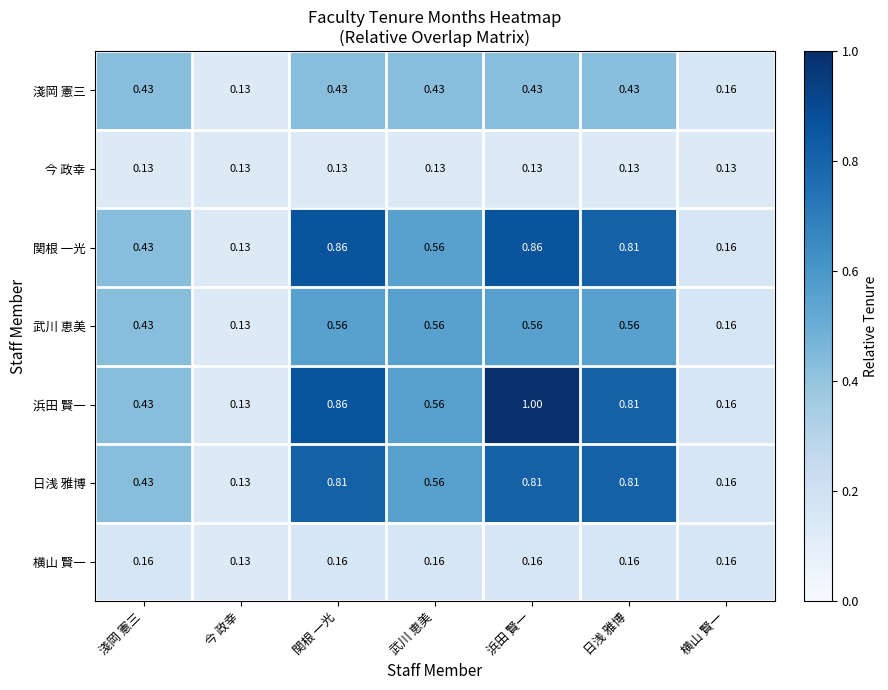

How many data points does each series have?

7